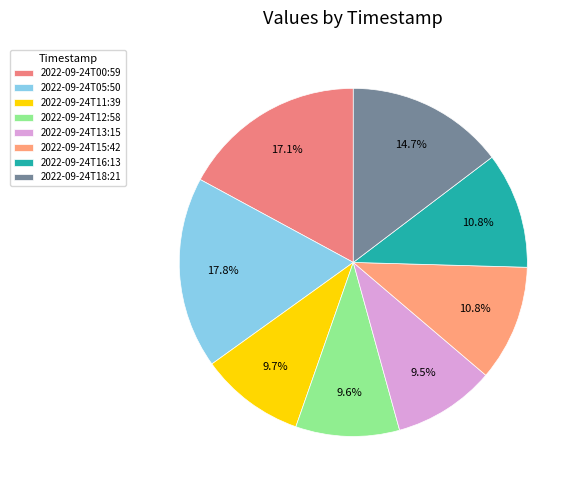

Which category has the smallest portion of the pie?

2022-09-24T13:15